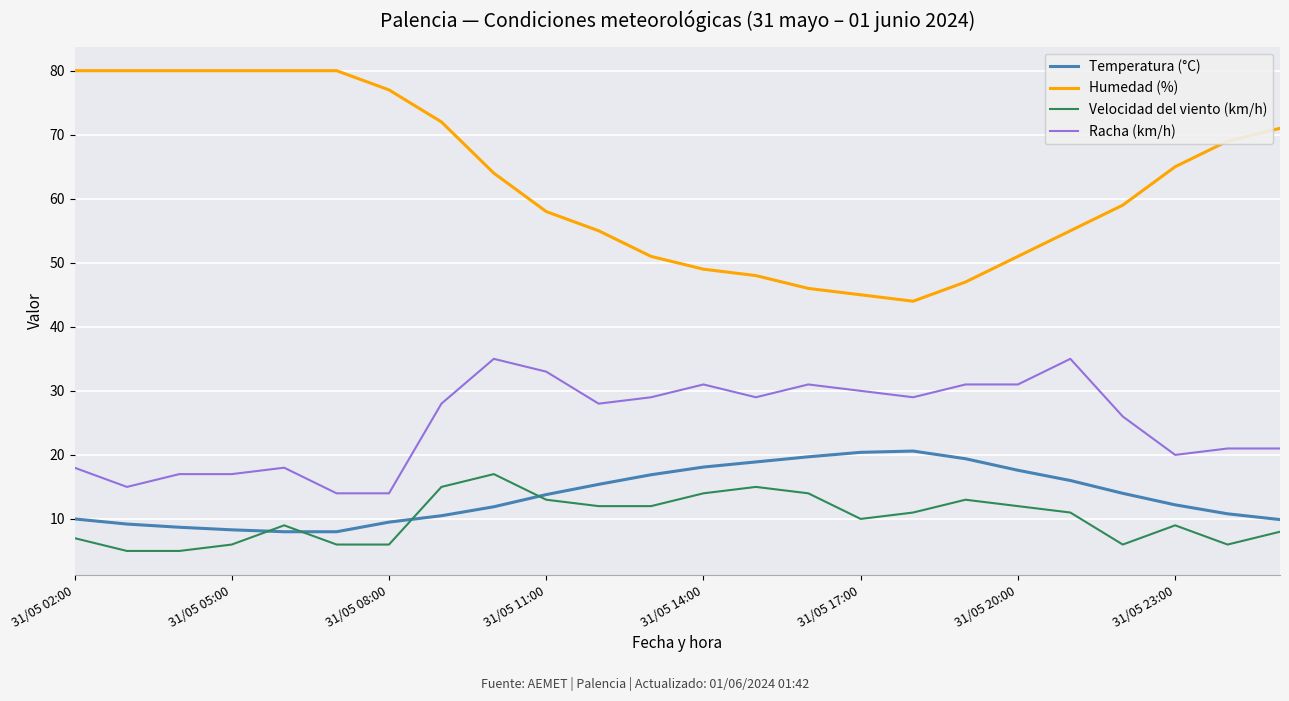

What is the greatest value displayed?

80.0